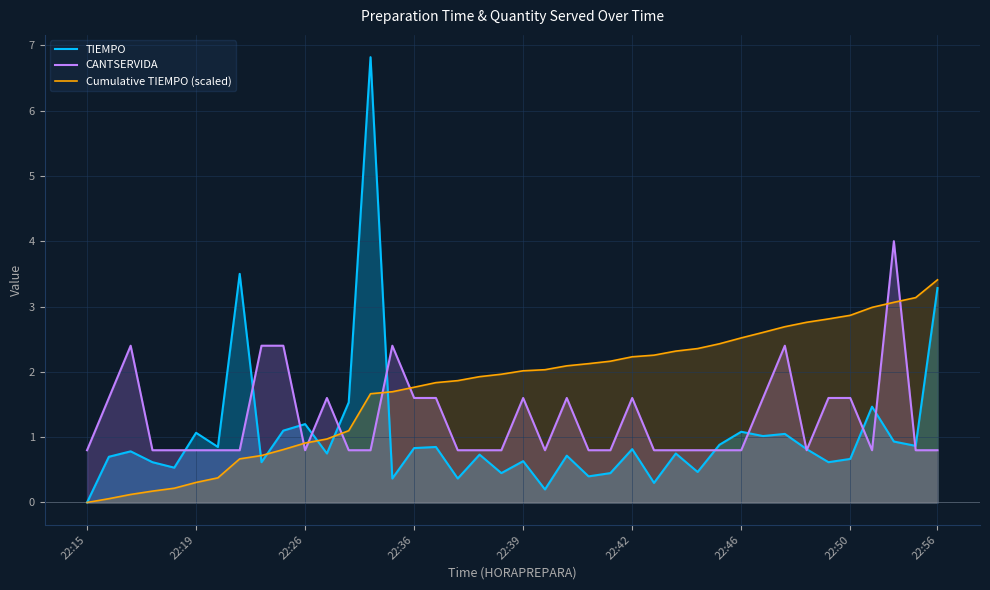

Which series has the largest range (max minus min)?

TIEMPO